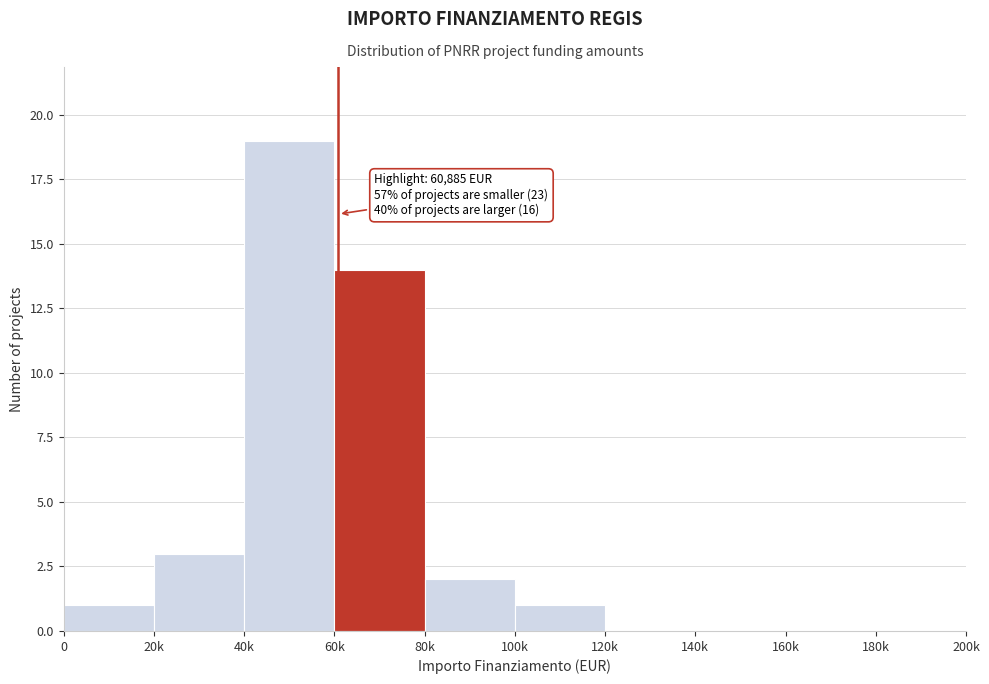

Reading left to right, extract all data points from this chart.

0=1	20k=3	40k=19	60k=14	80k=2	100k=1	120k=0	140k=0	160k=0	180k=0